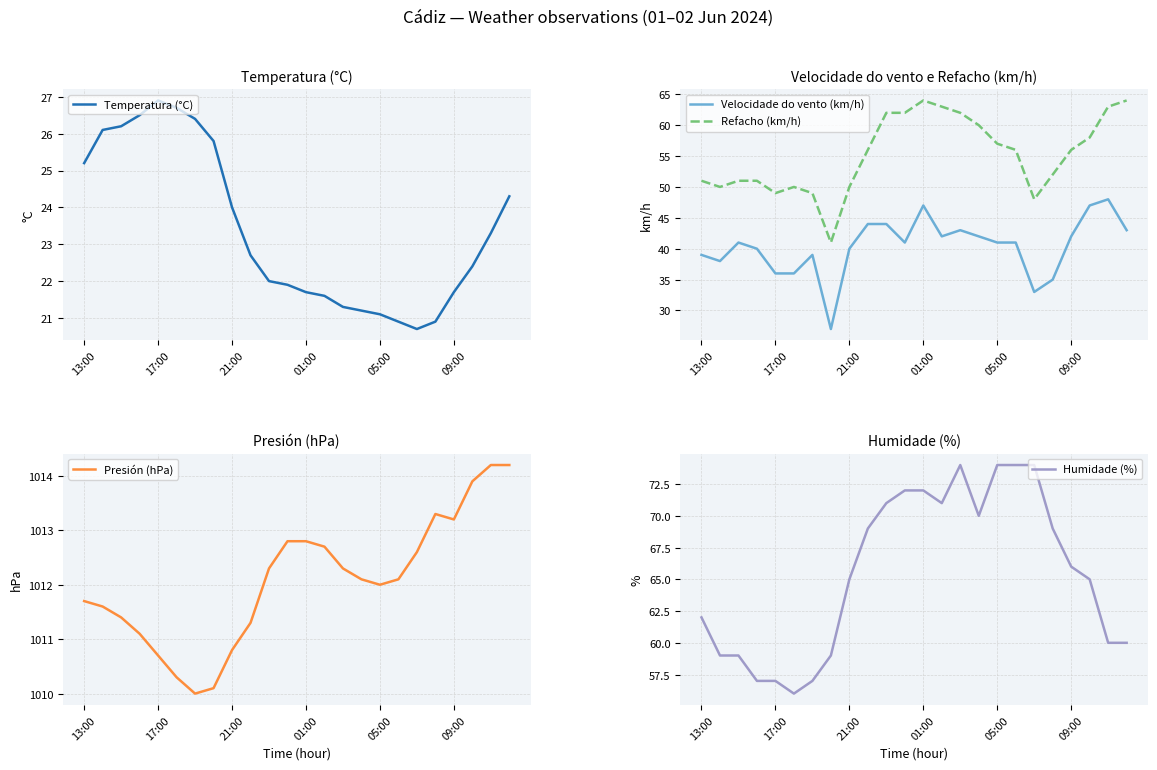

Does the chart have visible grid lines?

Yes